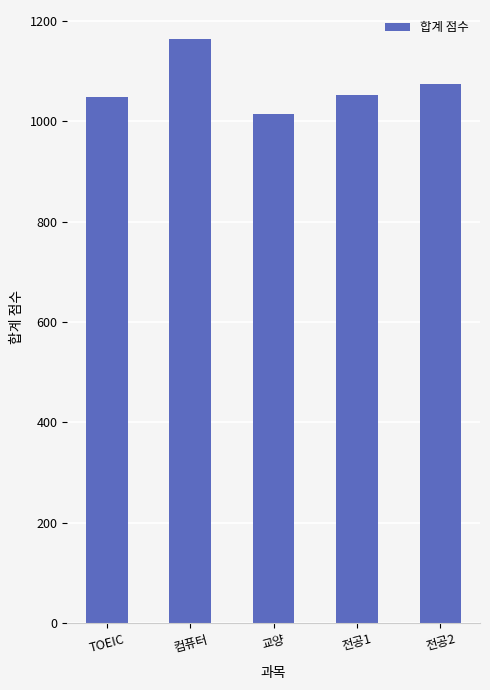

What is the change in value from 컴퓨터 to 교양?

-149